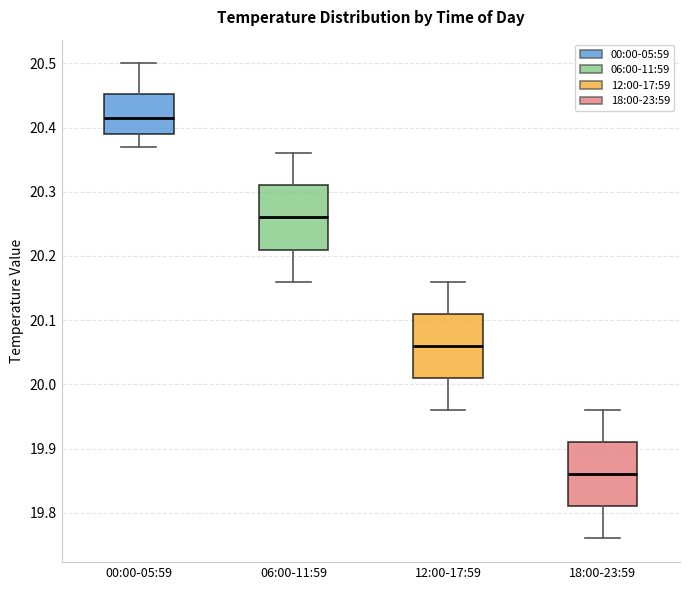

Which box has the highest median line?

00:00-05:59